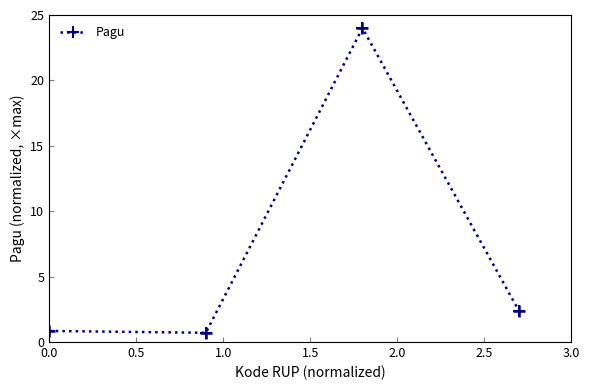

How many points are higher than both their immediate neighbors (excluding endpoints)?

1